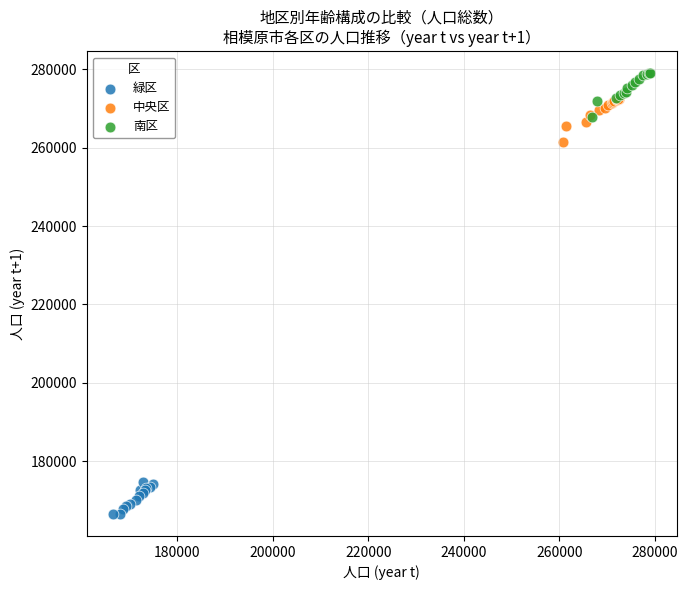

Which series contains the highest Y value?

南区